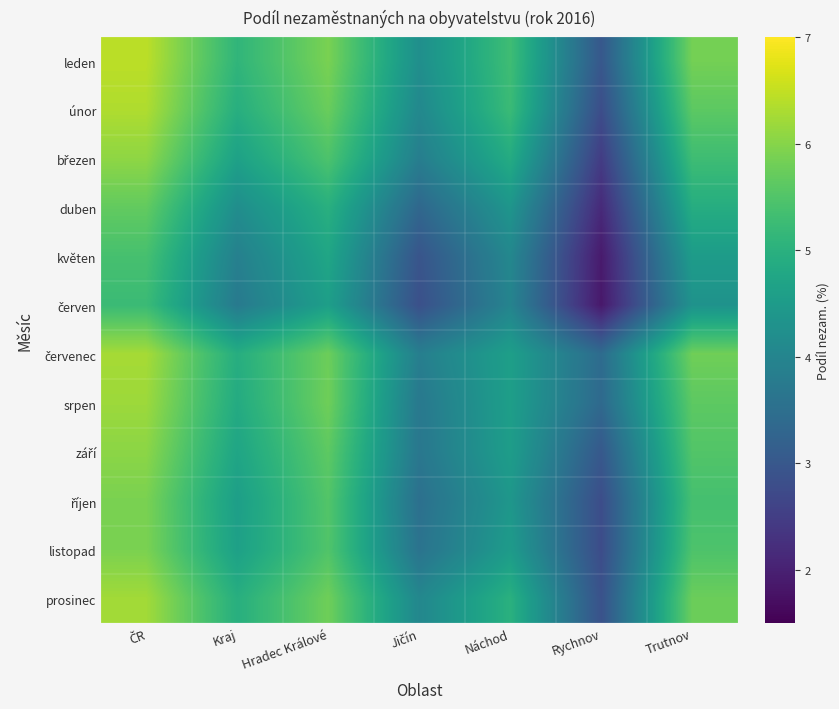

Which has a higher value, Hradec Králové or ČR?

ČR